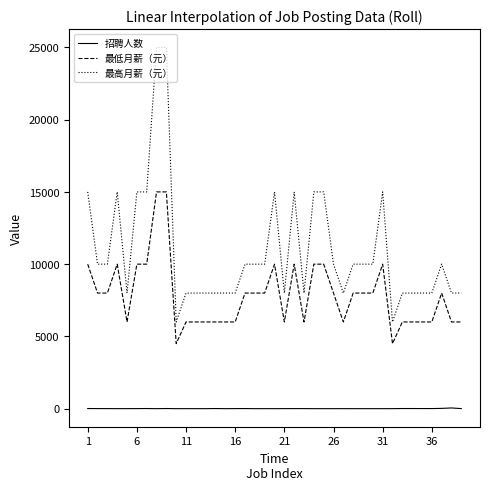

Which series has the largest range (max minus min)?

最高月薪（元）